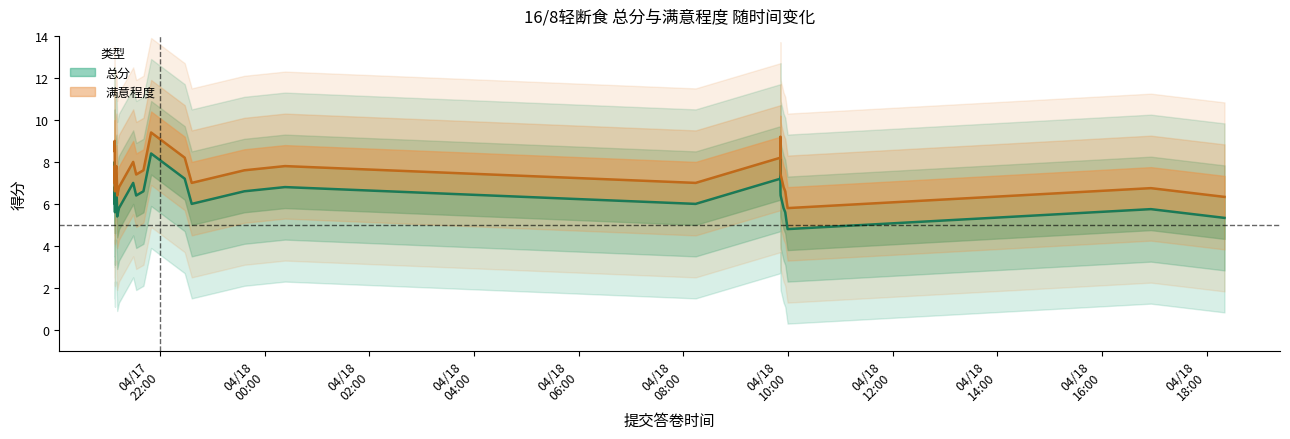

What is the average value of the 满意程度 series?

8